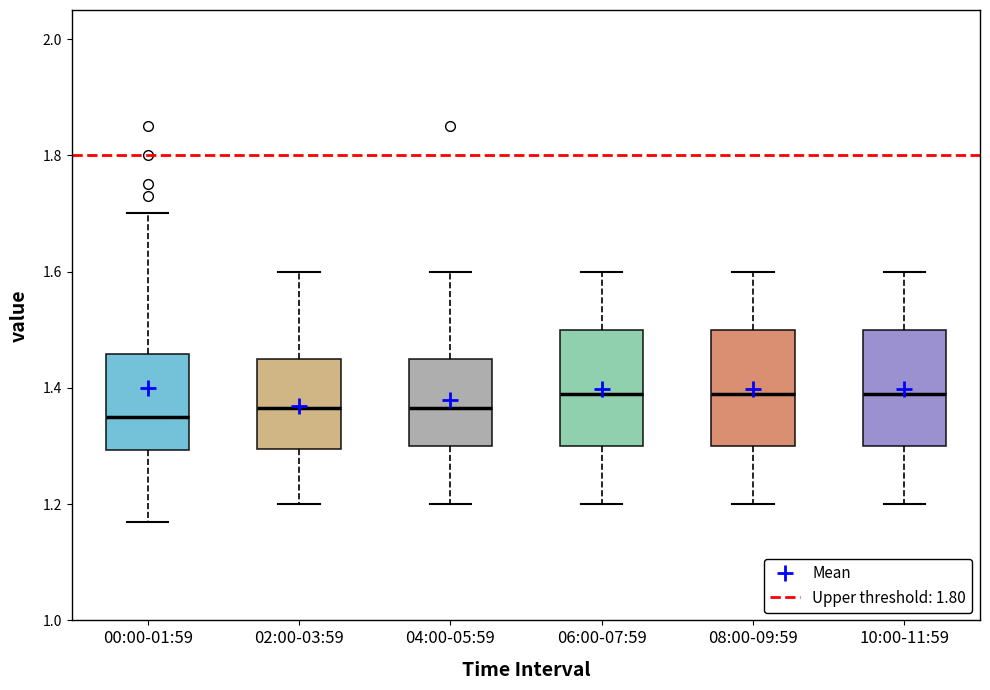

Where is the lower edge of the box for 02:00-03:59 on the y-axis? The values are not printed on the chart, so give them approximately, as read against the axis.

1.30